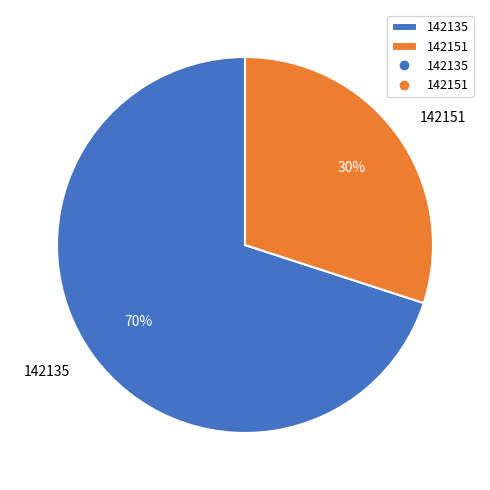

What is the ratio of the value at 142151 to the value at 142135?

0.4